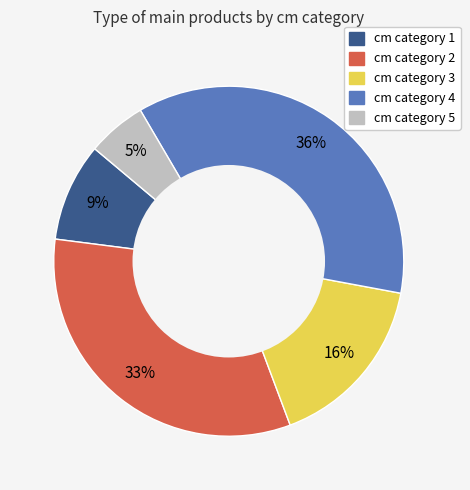

To the nearest percent, what is the average slice percentage?

20%